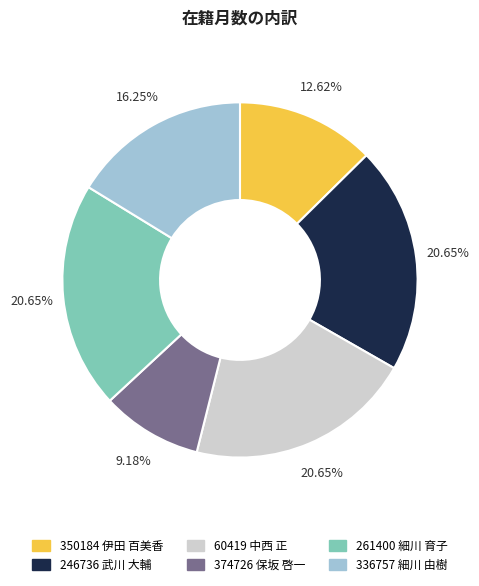

Do 60419 中西 正 and 336757 細川 由樹 together represent more than half of the pie?

No